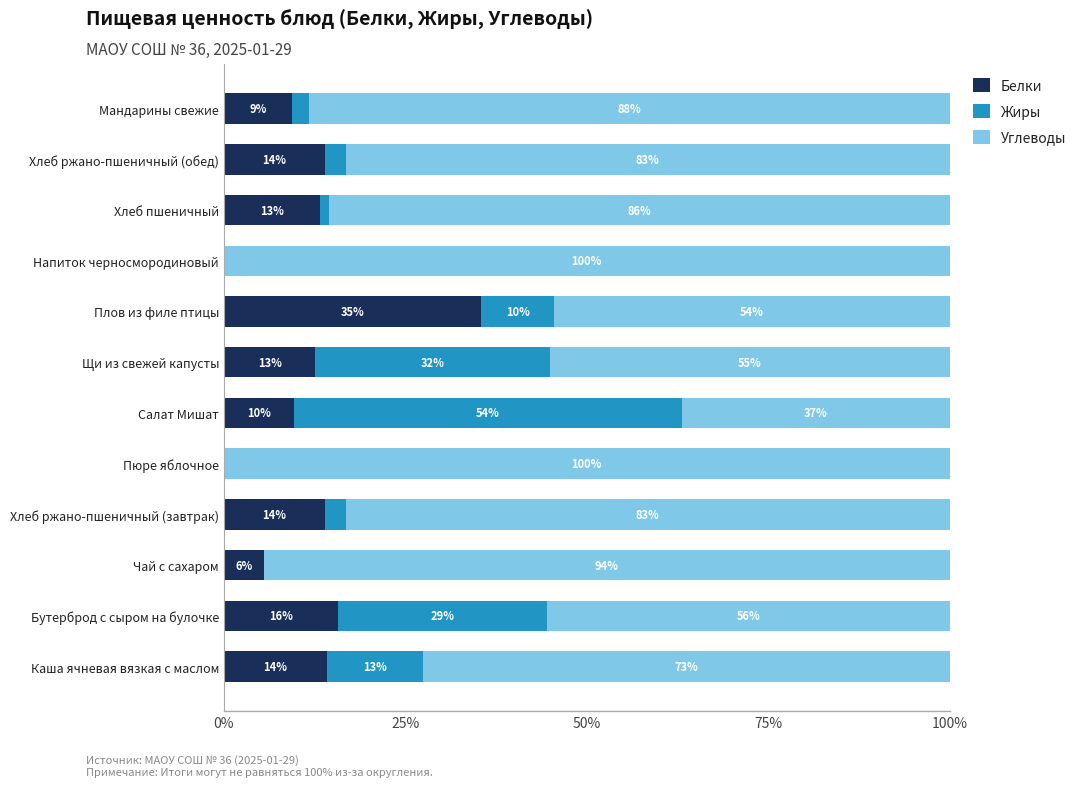

What are all the series names shown in the legend?

Белки, Жиры, Углеводы